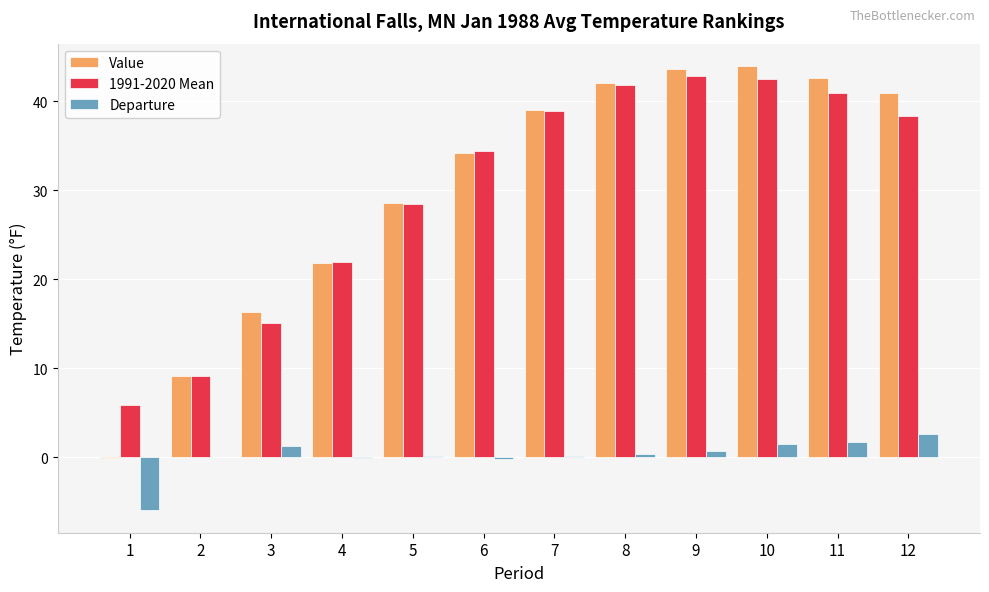

What is the maximum value for Value?

44.0